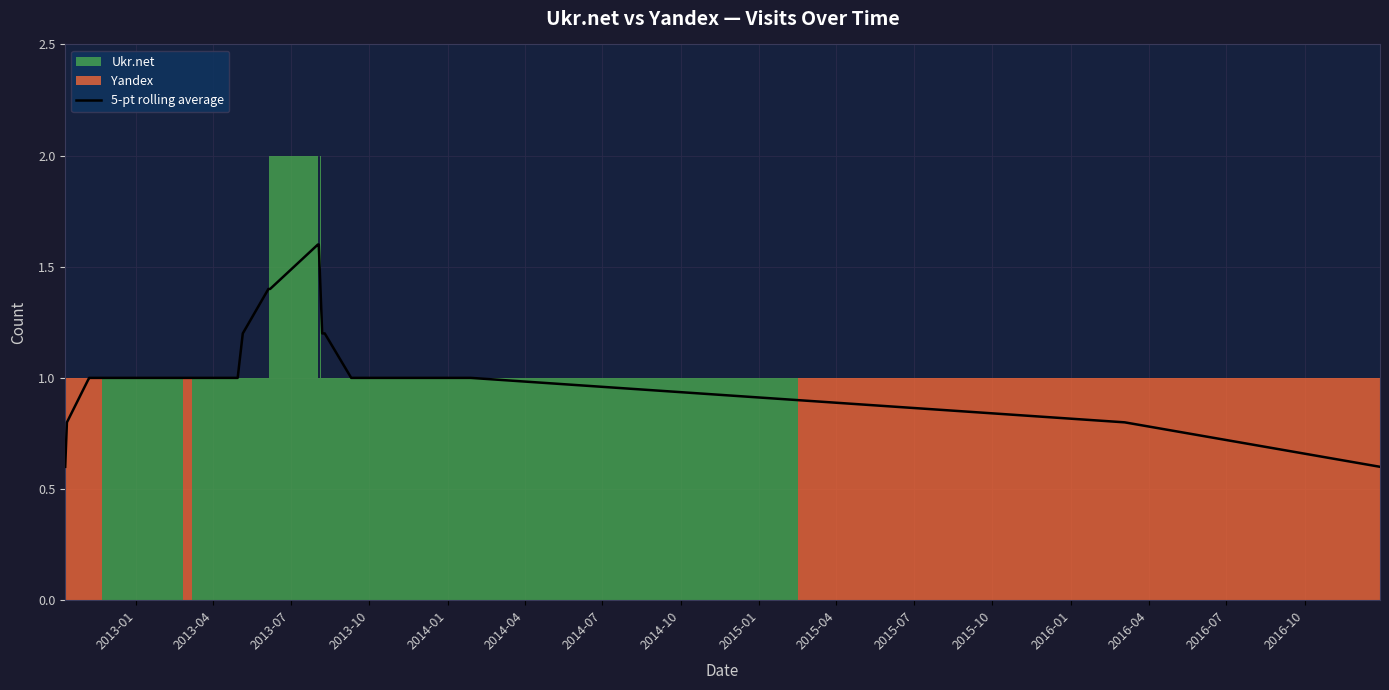

Reading left to right, what are all the values shown in this chart?

0.6	0.8	1.0	1.0	1.0	1.0	1.0	1.0	1.0	1.0	1.0	1.0	1.0	1.0	1.2	1.4	1.4	1.6	1.6	1.4	1.2	1.2	1.0	1.0	1.0	1.0	0.8	0.6